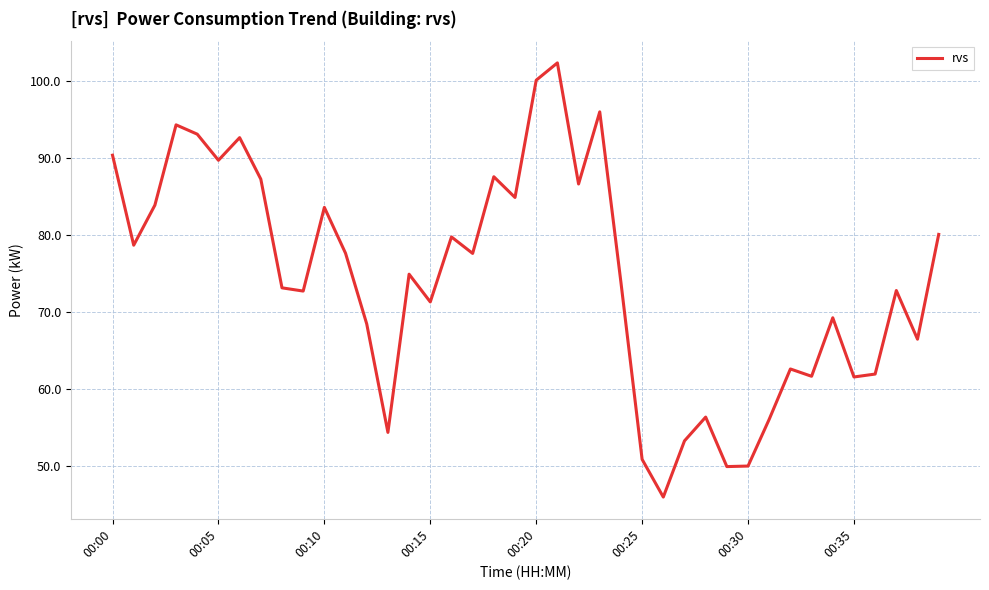

What is the minimum value shown in the chart?

46.0